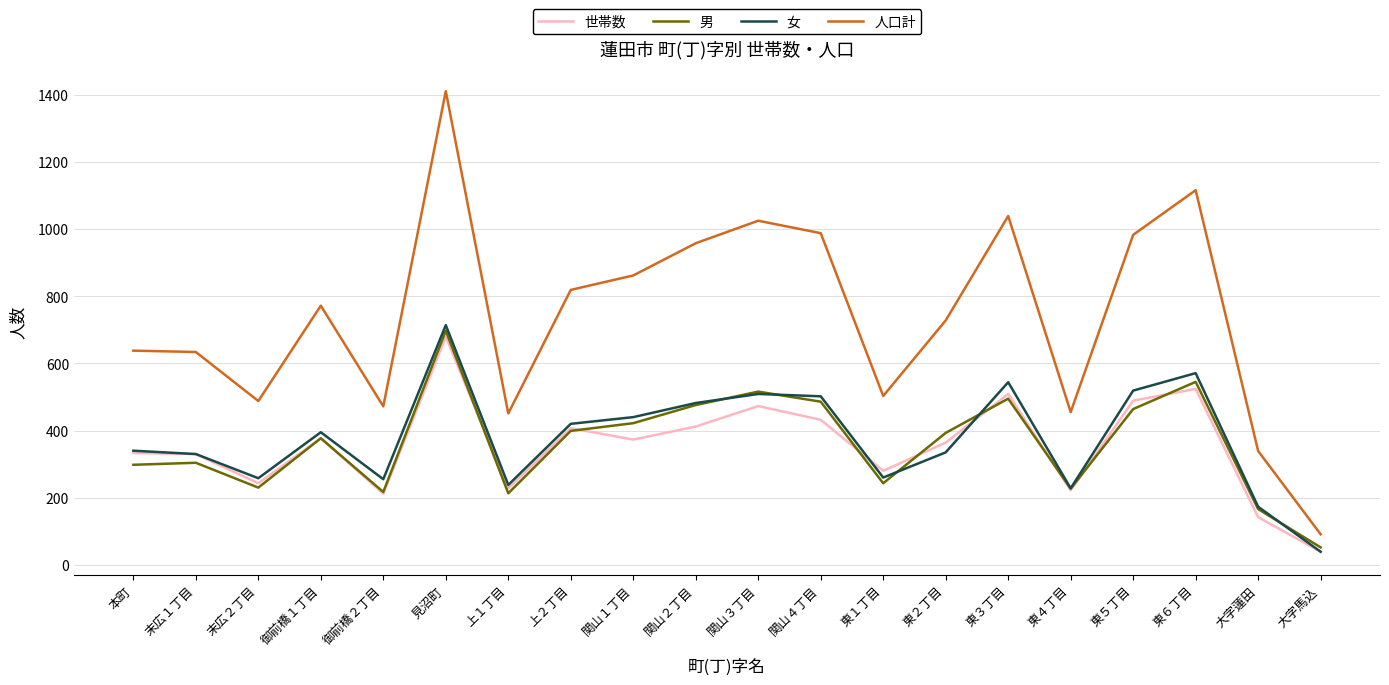

What is the total value across all series at 関山２丁目?

2328